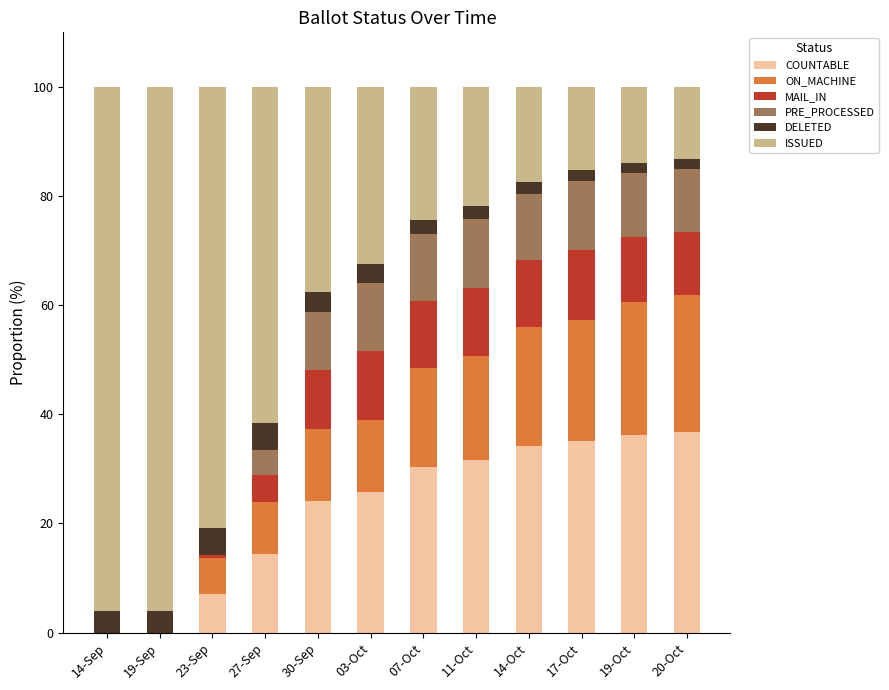

The COUNTABLE series shows 0.0 at 14-Sep. True or false?

True